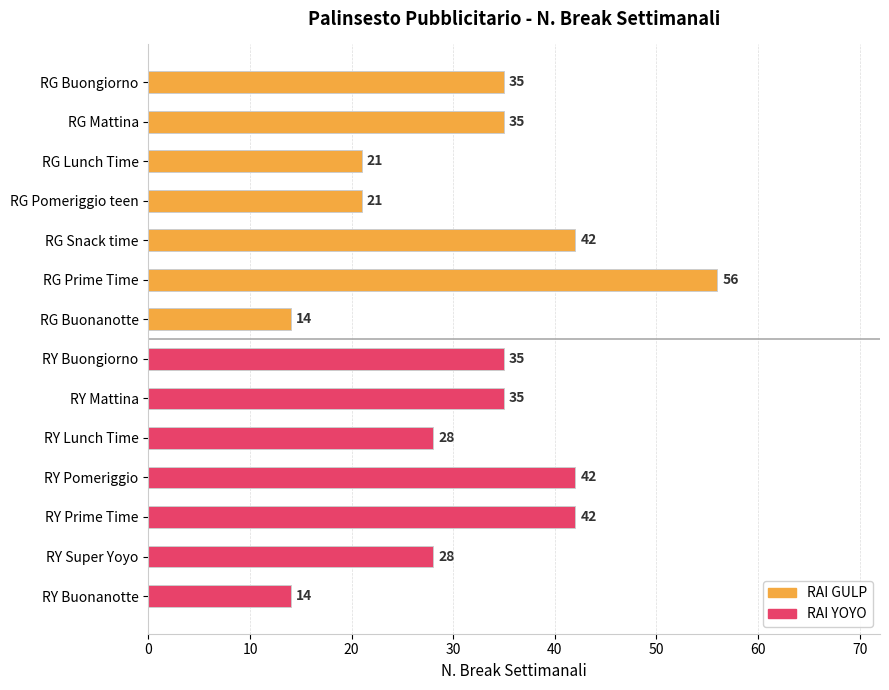

What is the smallest value displayed?

14